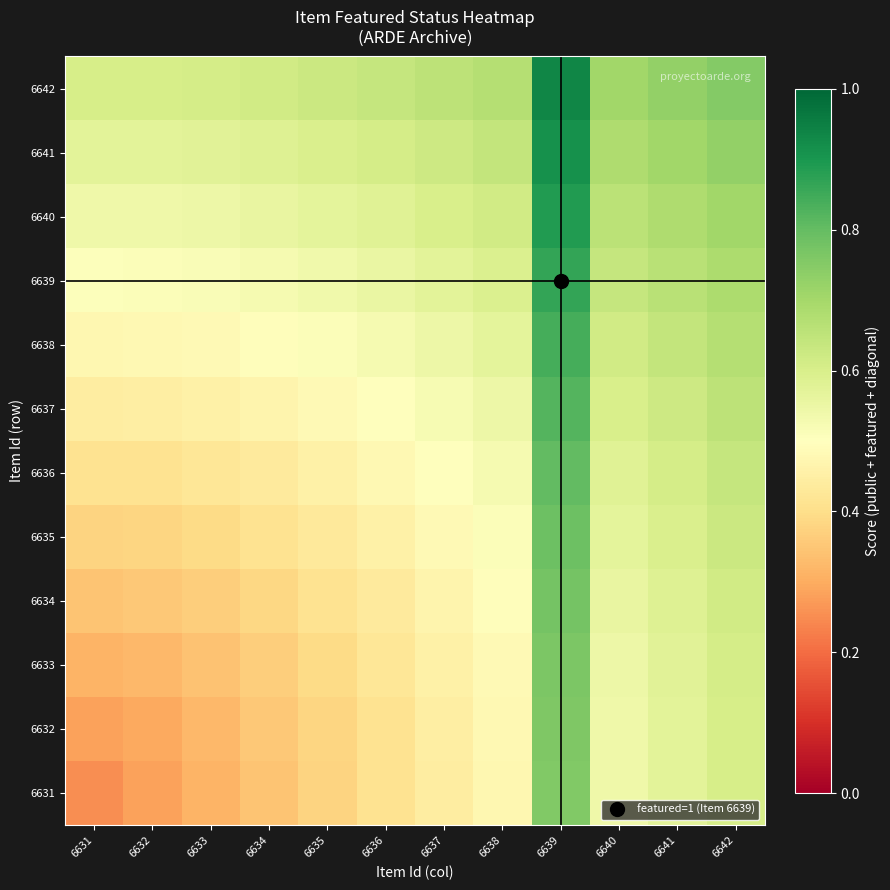

Rank the series at 6642 from highest to lowest value.

6642, 6641, 6640, 6639, 6638, 6637, 6636, 6635, 6634, 6633, 6632, 6631